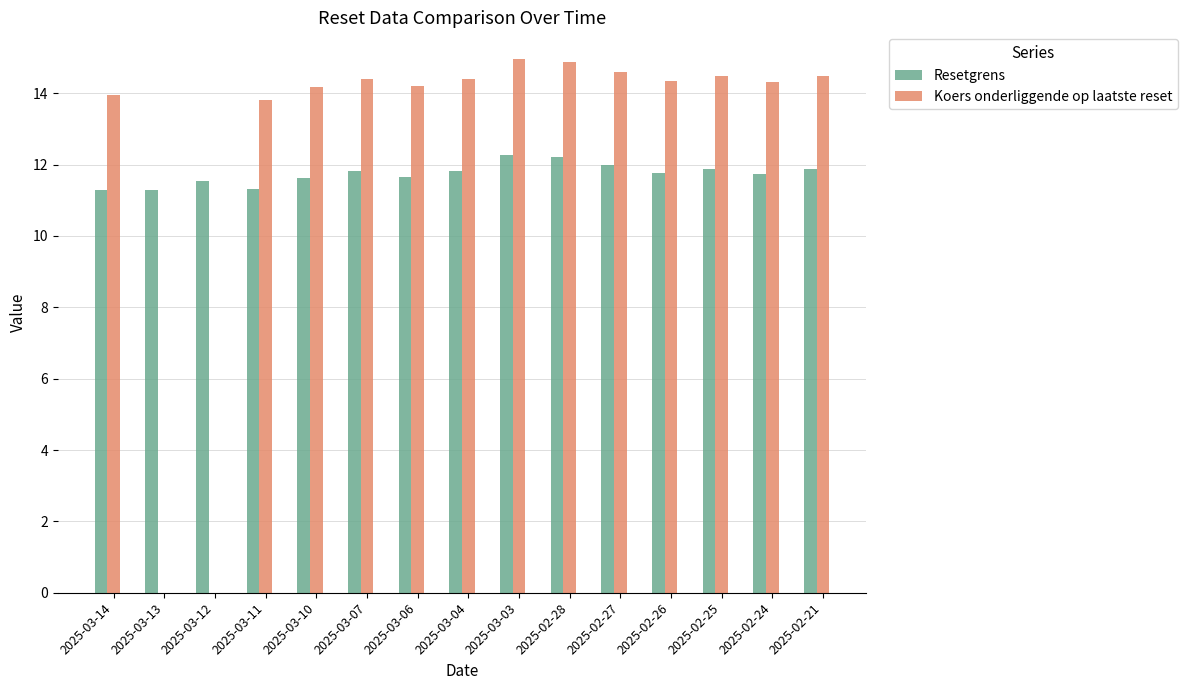

What is the sum of all Koers onderliggende op laatste reset values?

187.0